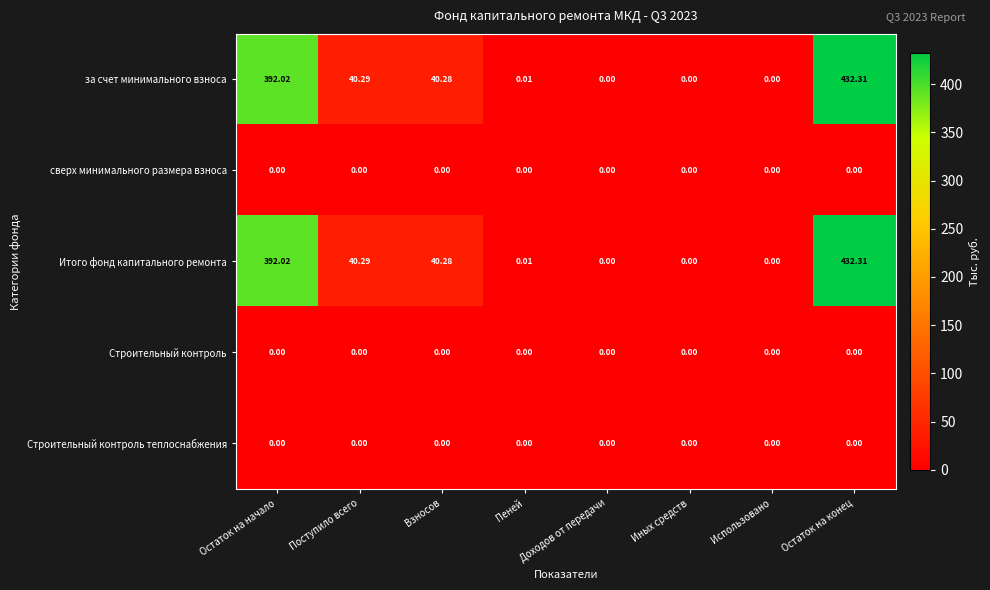

Where is за счет минимального взноса nearest to the value 216?

Поступило всего